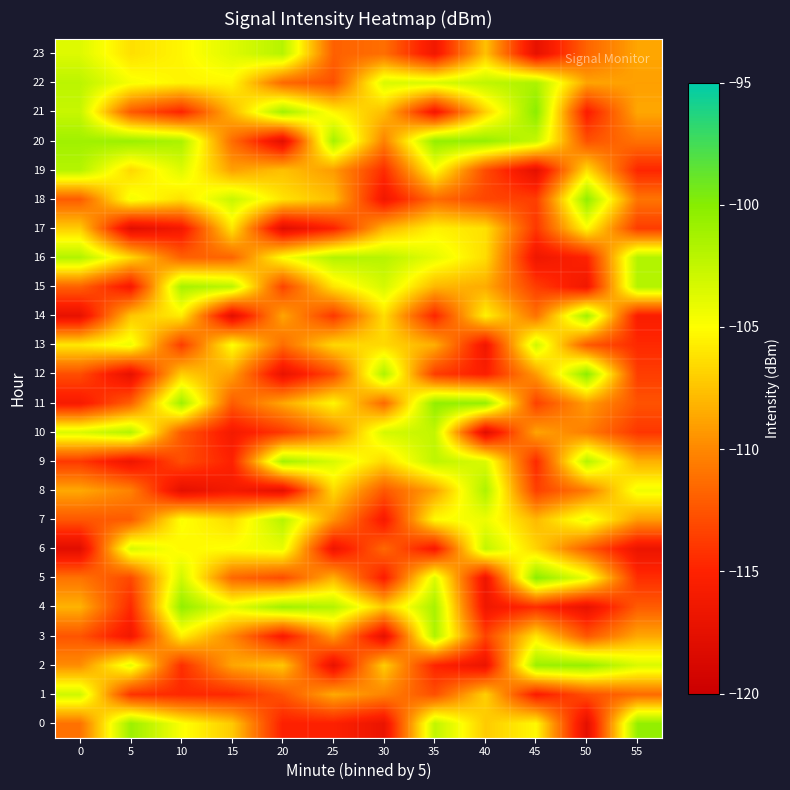

Which series changed the most between 30 and 45?

row_5